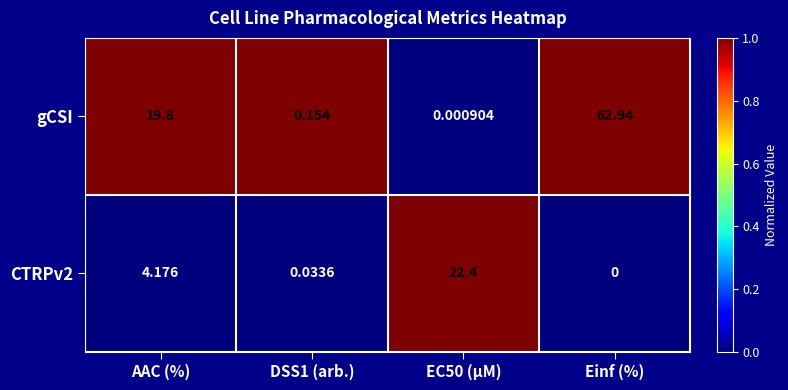

Which category has the highest value across all series?

Einf (%)